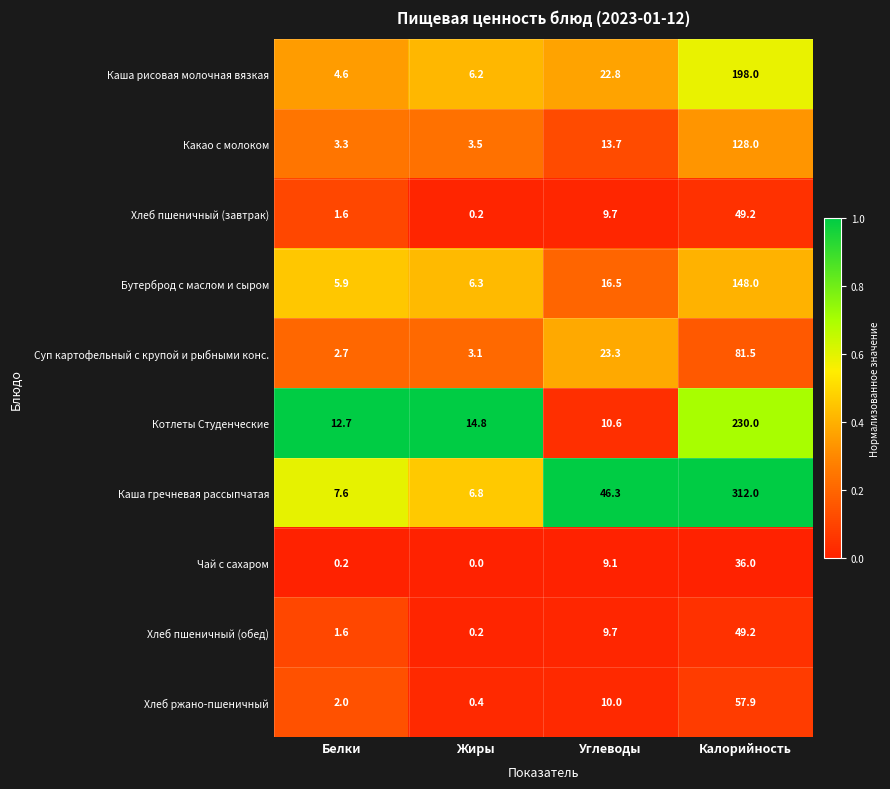

Which series changed the most between Белки and Жиры?

Котлеты Студенческие